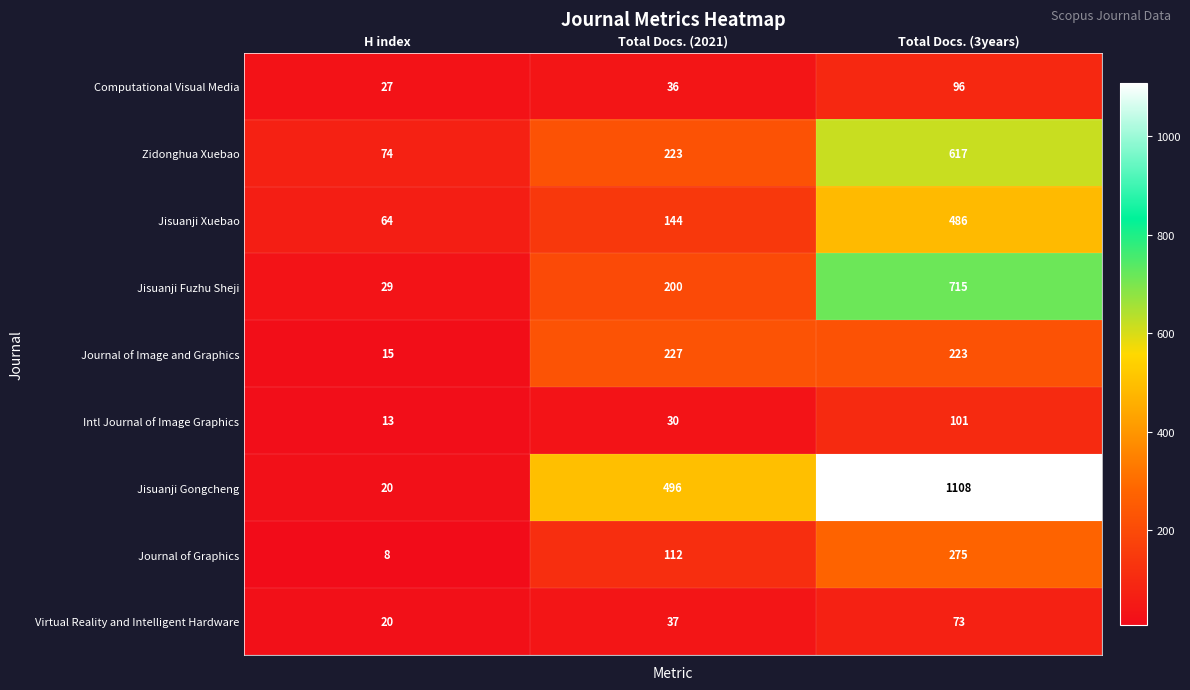

Rank the series by their maximum value, from lowest to highest.

Virtual Reality and Intelligent Hardware, Computational Visual Media, Intl Journal of Image Graphics, Journal of Image and Graphics, Journal of Graphics, Jisuanji Xuebao, Zidonghua Xuebao, Jisuanji Fuzhu Sheji, Jisuanji Gongcheng